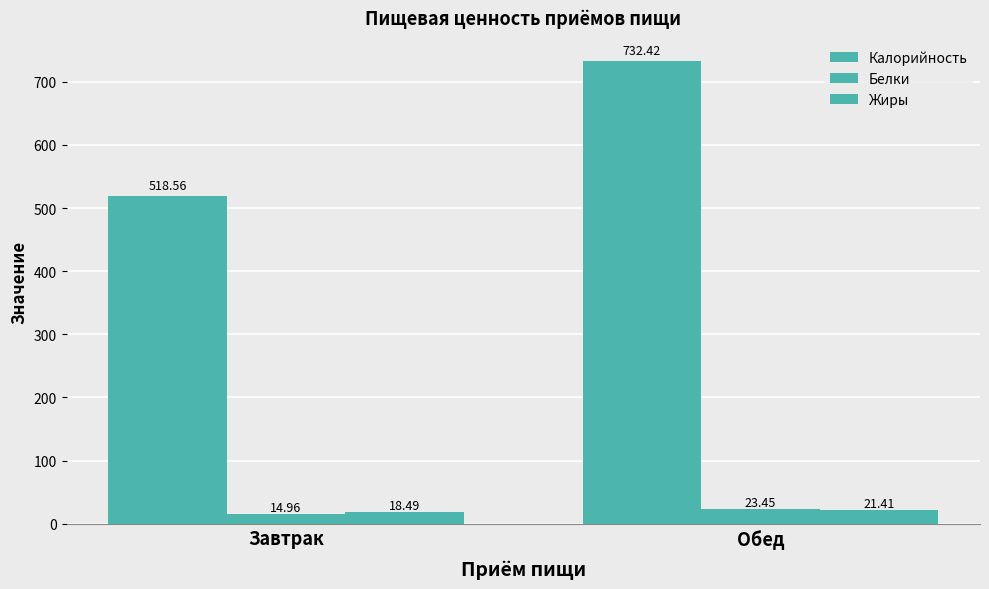

How many values in the Жиры series are below 21?

1